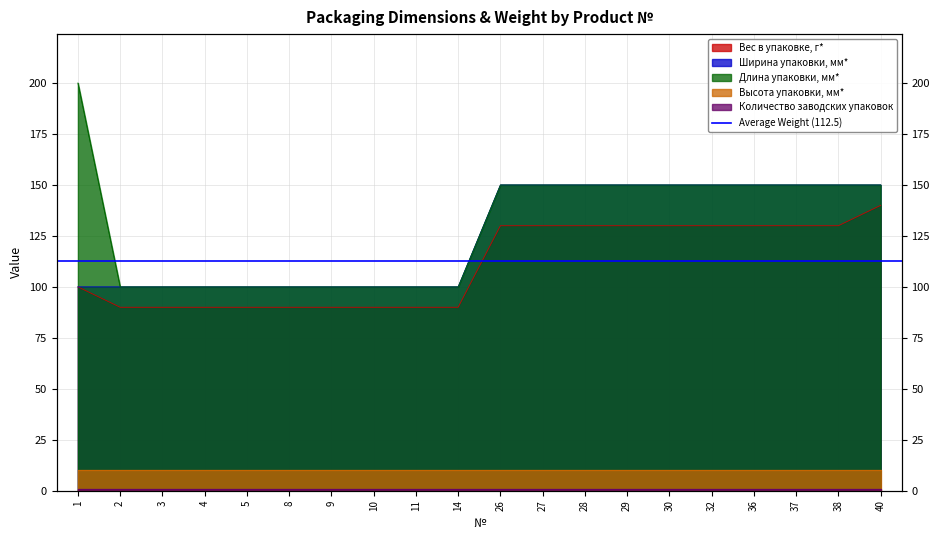

Which category has the lowest value across all series?

2